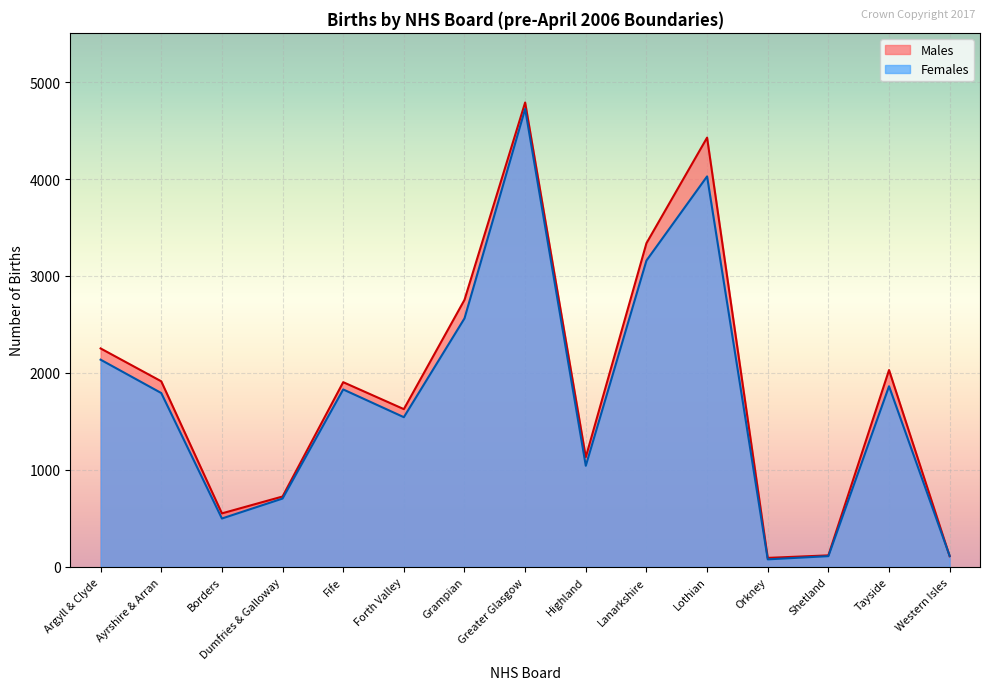

In Males, how many points are lower than both neighbors (excluding endpoints)?

4